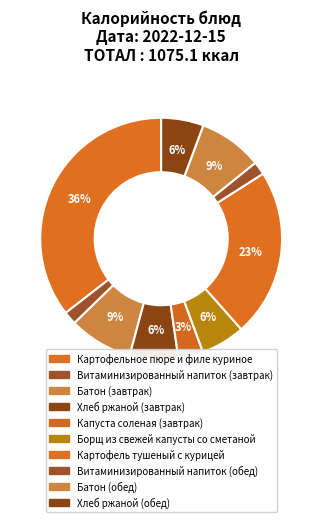

How many slices are in this pie chart?

10